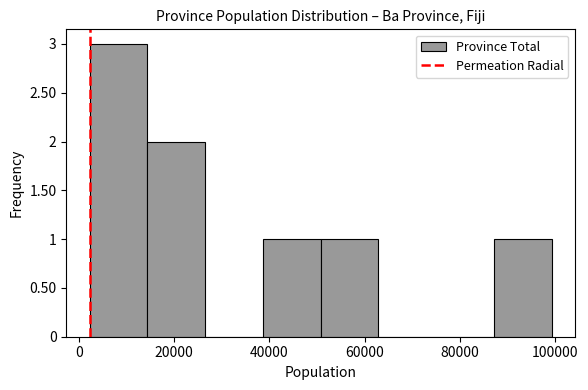

Over which range of the x-axis is the bar tallest?

2000 to 14000